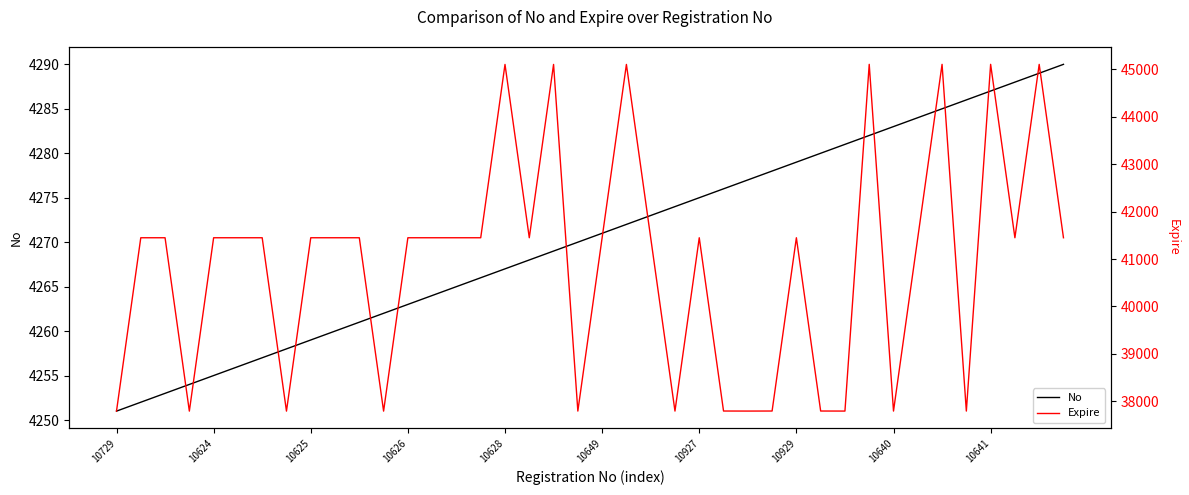

What is the sum of all Expire values?

1636014